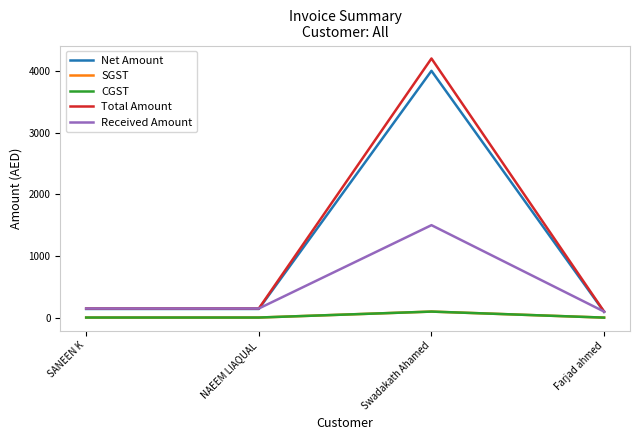

What is the sum of the Total Amount values at Swadakath Ahamed and NAEEM LIAQUAL?

4350.0